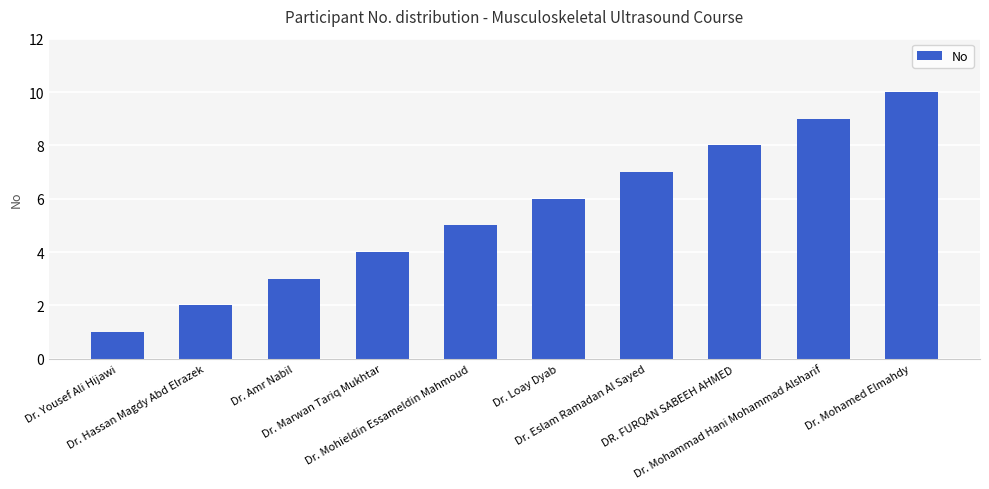

What is the sum of all values?

55